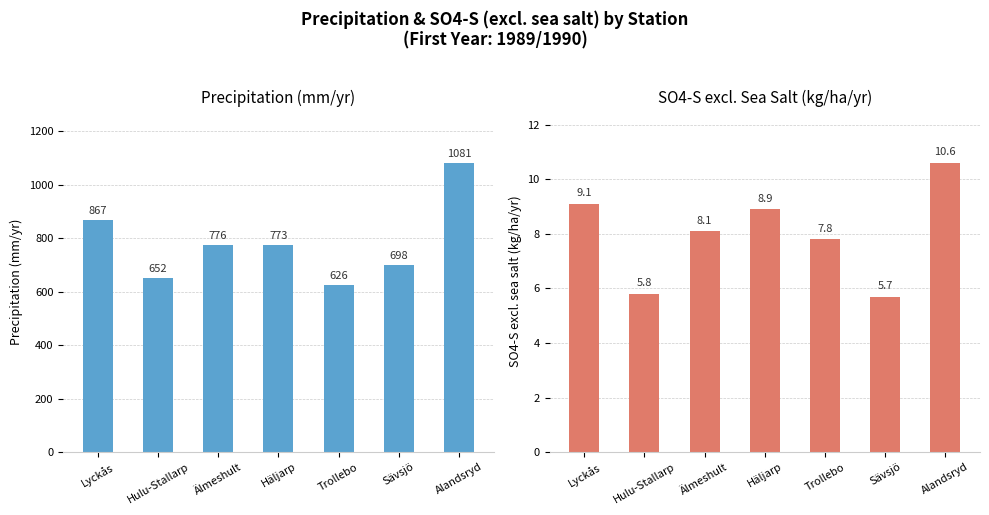

What is the sum of all Nederbörd (mm/år) values?

5473.0